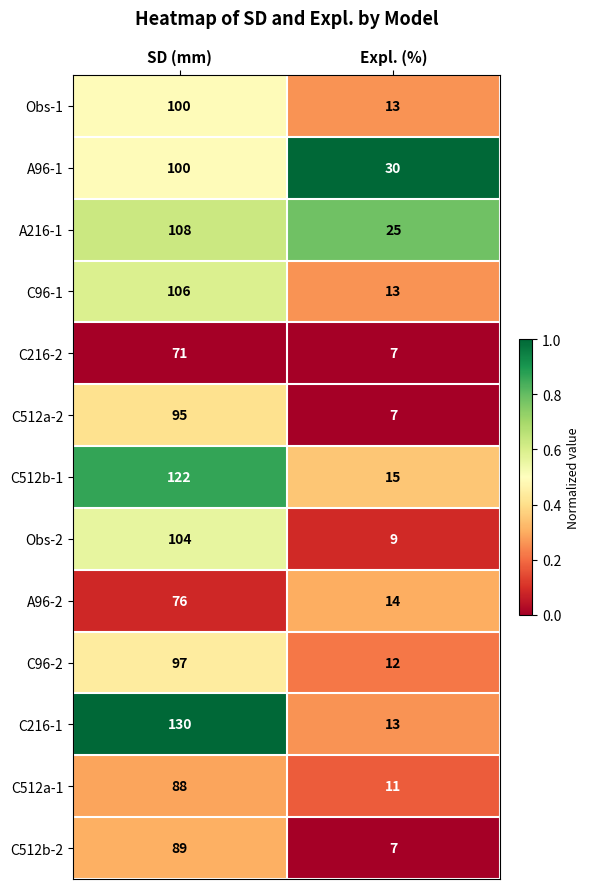

Between SD (mm) and Expl. (%), which series saw the biggest shift?

C216-1